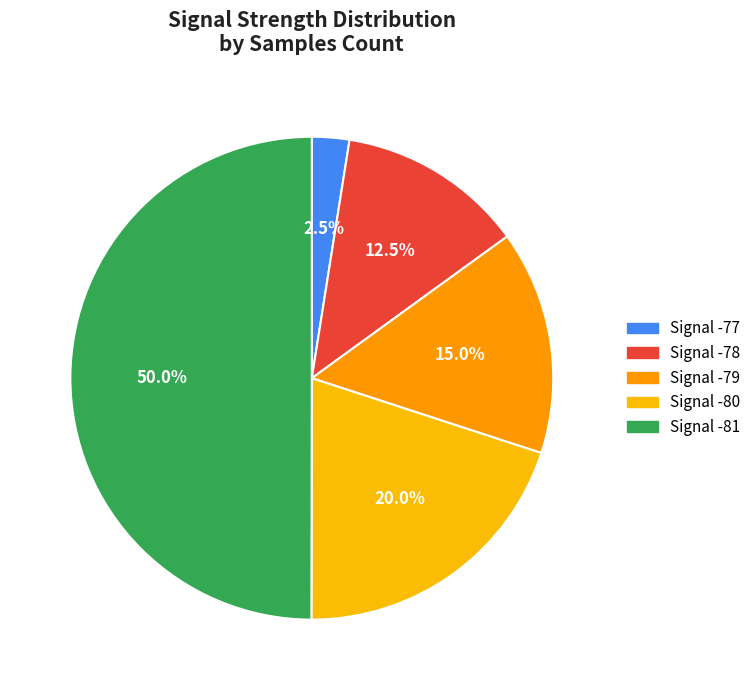

Count the number of slices in the pie.

5